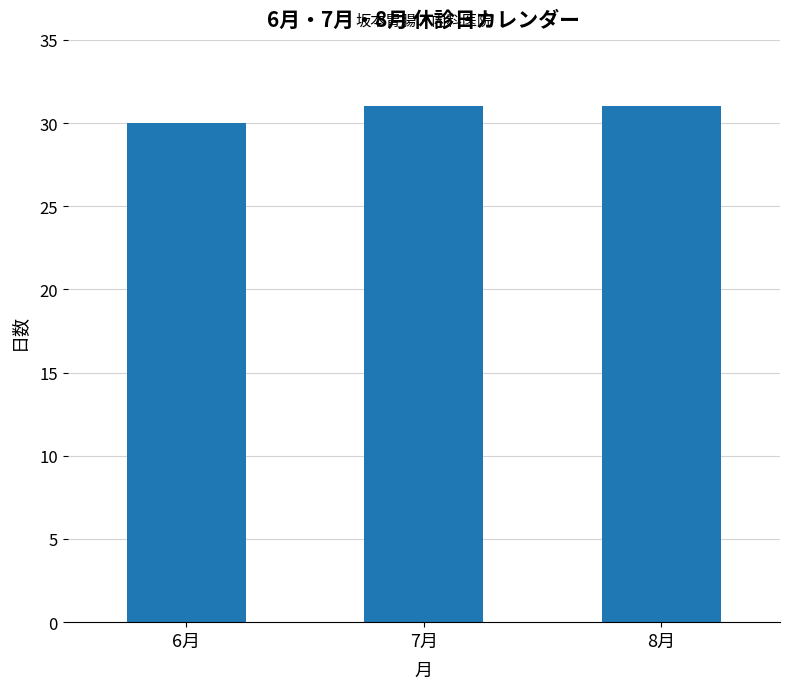

True or false: the data shows 30 at 6月.

True